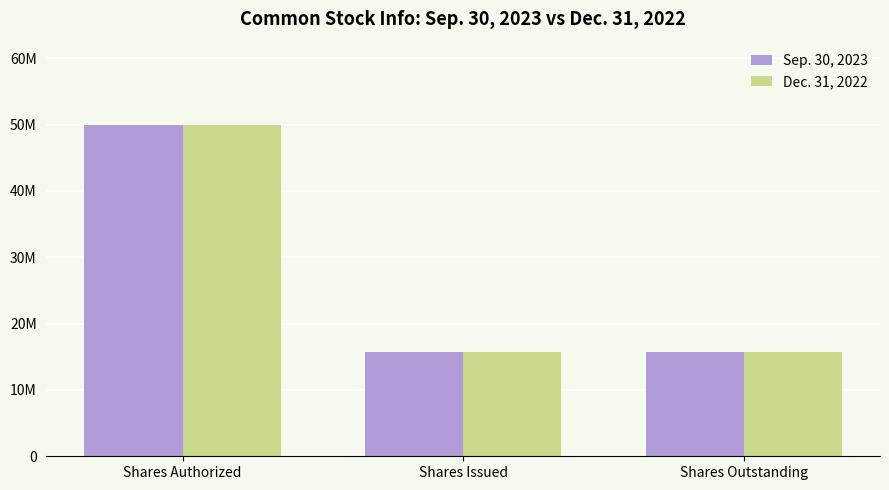

What is the label of the 1st bar from the right?

Shares Outstanding